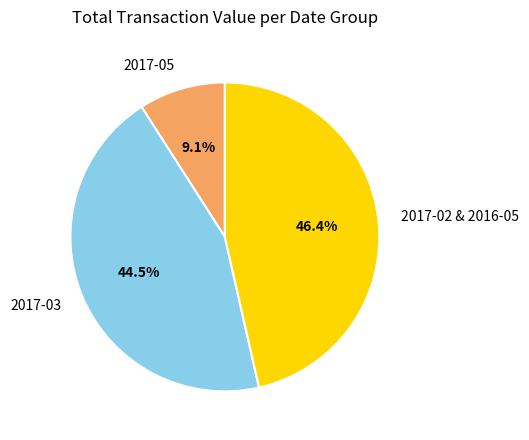

Which has a higher value, 2017-03 or 2017-02 & 2016-05?

2017-02 & 2016-05